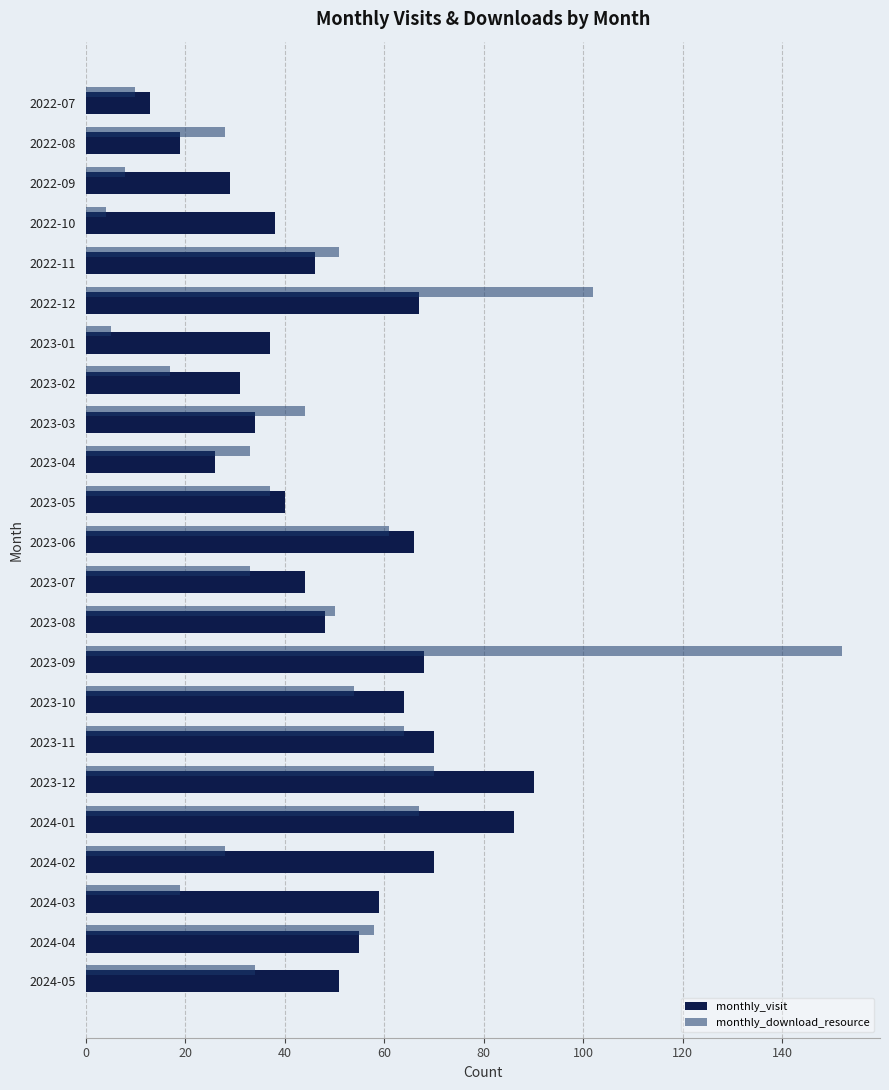

At how many categories does at least one series exceed 30?

20